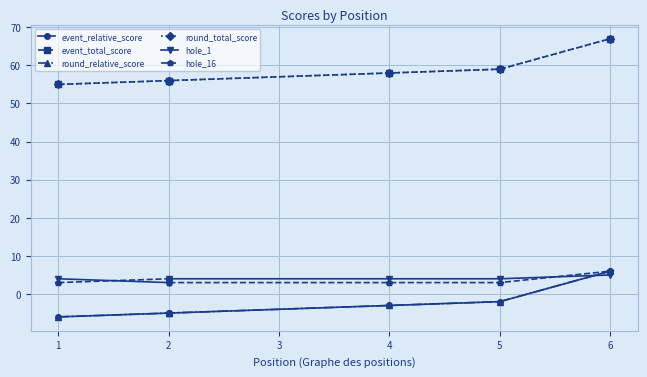

True or false: round_total_score and hole_16 intersect in this chart.

False